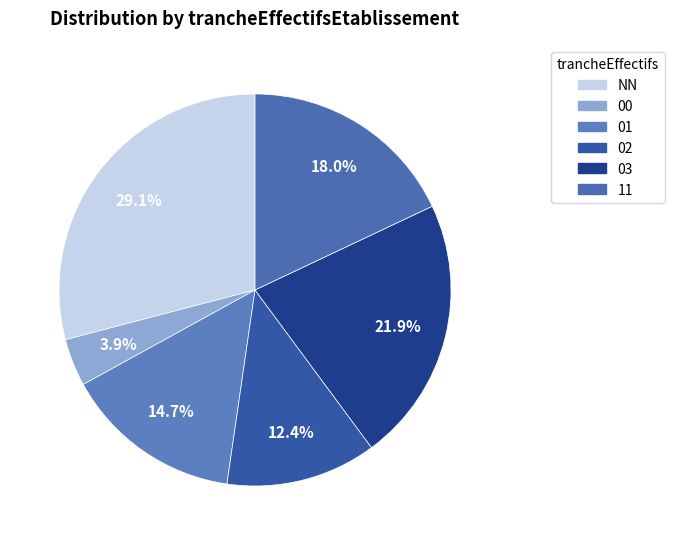

To the nearest percent, what is the difference between the largest and smallest slice percentages?

25%